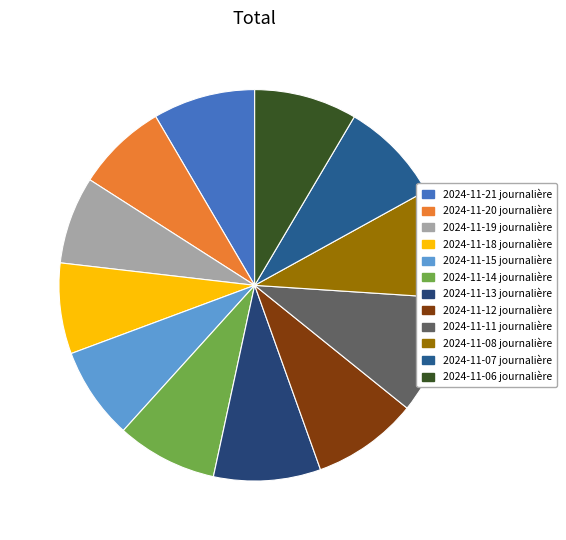

Which slice is the largest?

2024-11-11 journalière